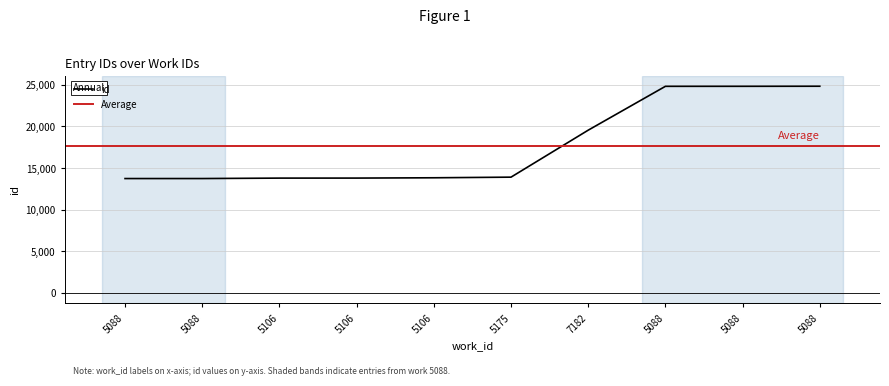

How many data points does each series have?

10